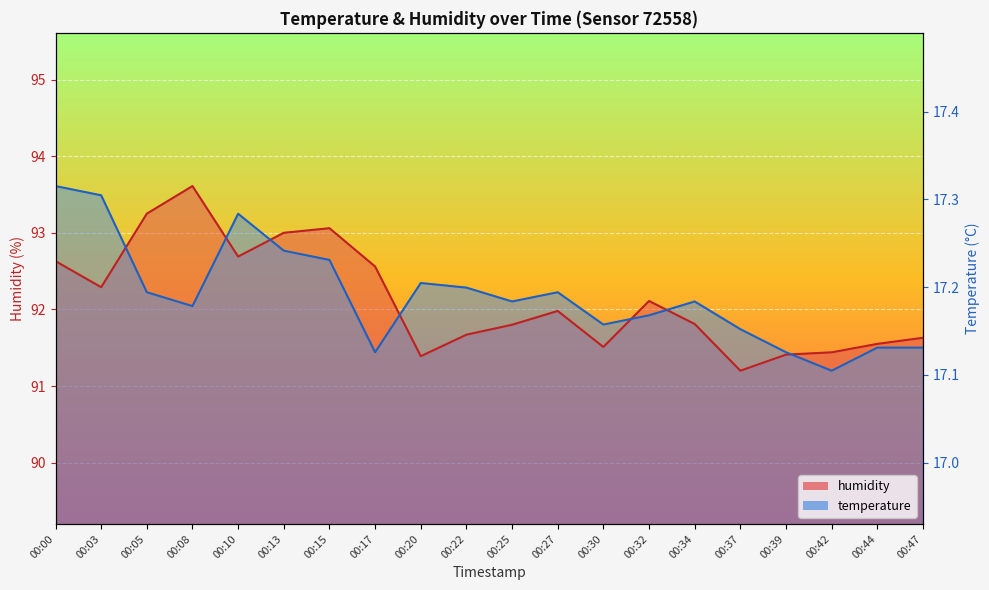

True or false: temperature has more than 0 points higher than both neighbors.

True